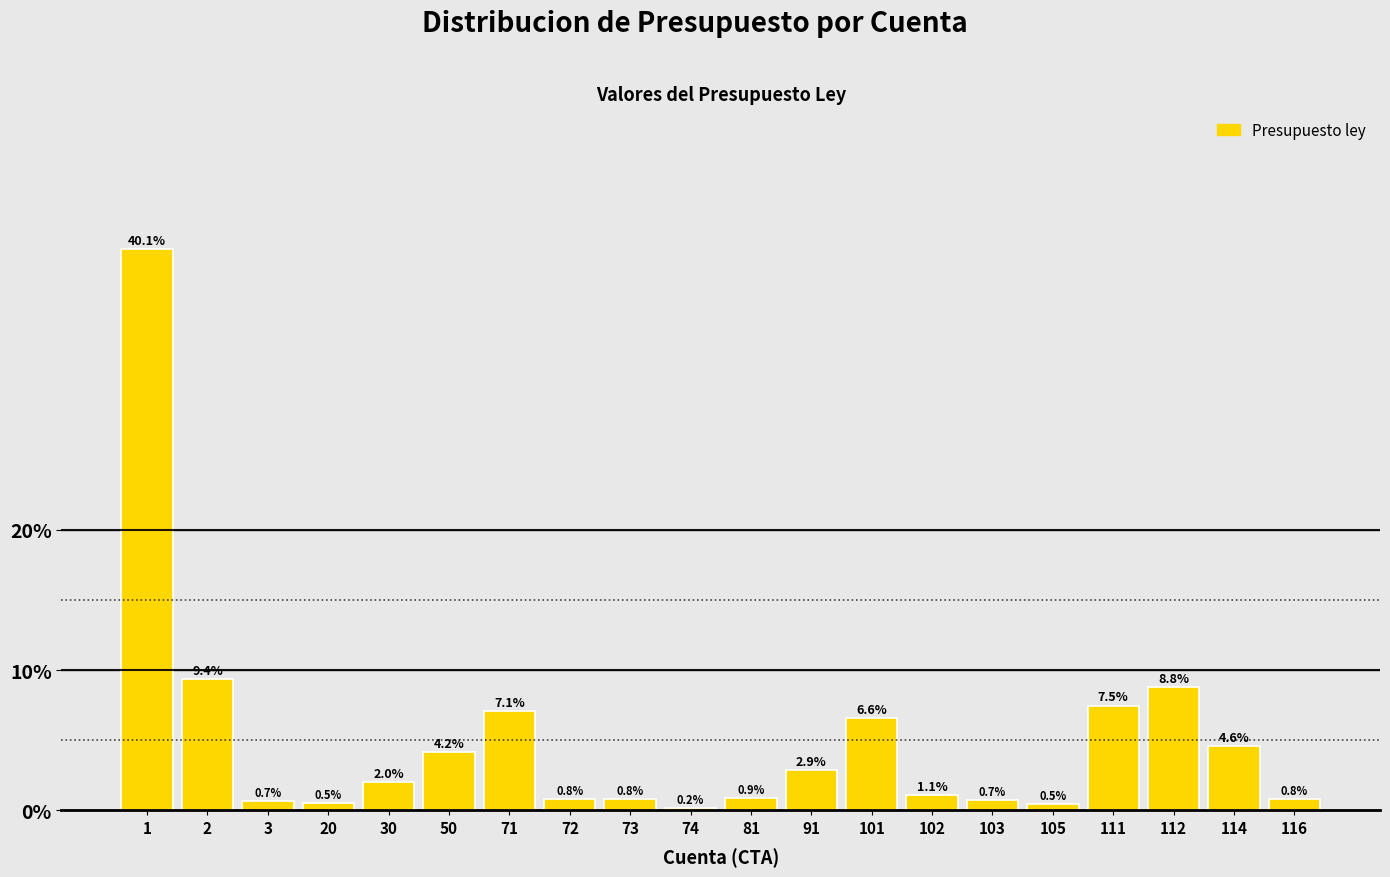

Reading right to left, extract all data points from this chart.

0.8	4.6	8.8	7.5	0.5	0.7	1.1	6.6	2.9	0.9	0.2	0.8	0.8	7.1	4.2	2.0	0.5	0.7	9.4	40.1